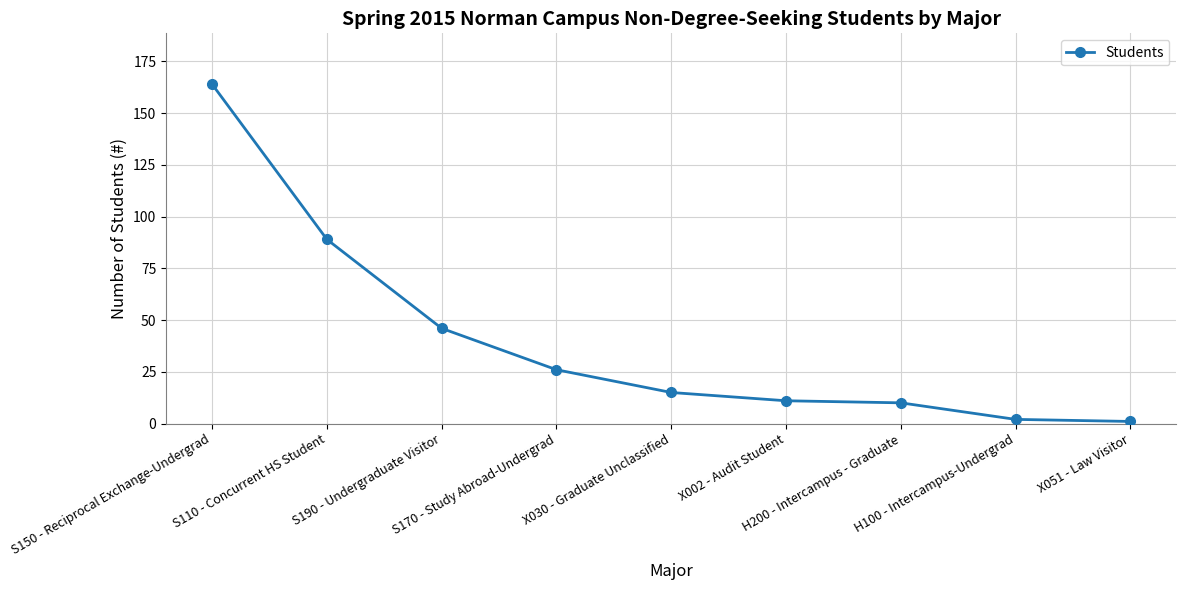

True or false: the data shows 1 at X051 - Law Visitor.

True